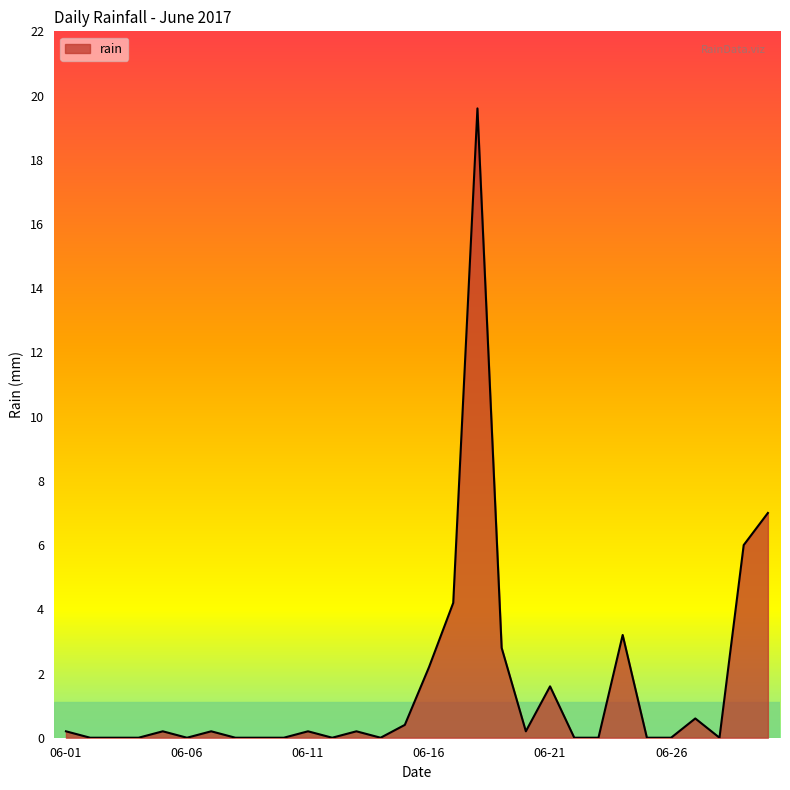

What is the difference between the maximum and minimum values?

19.6